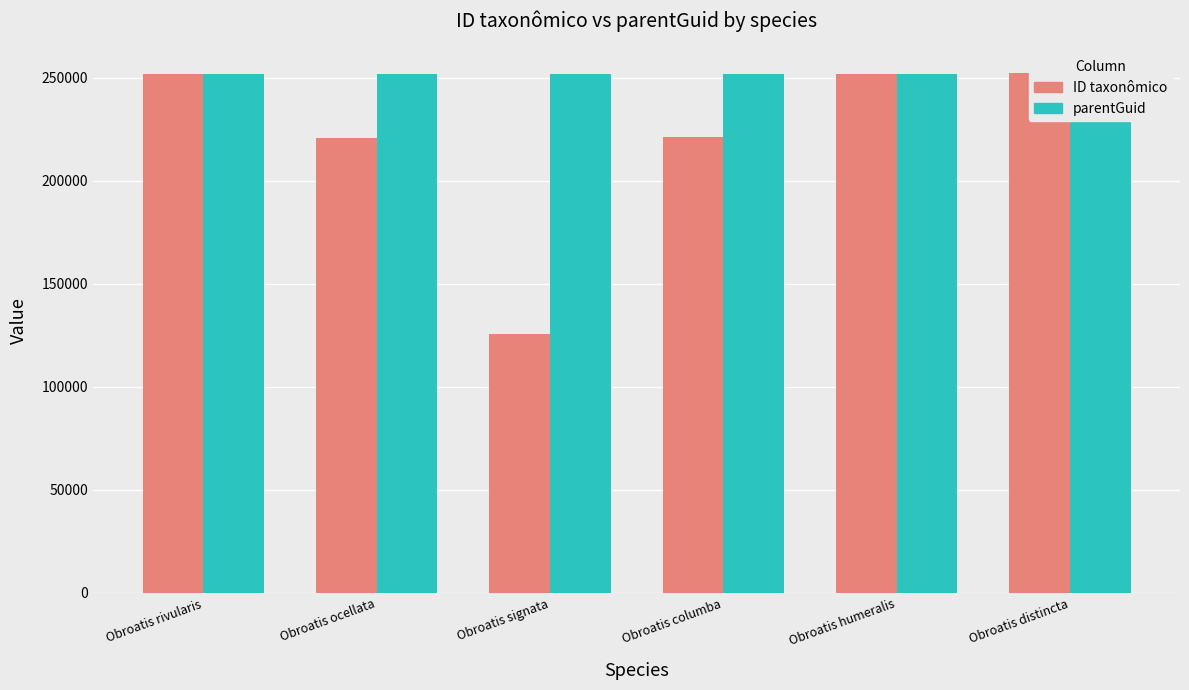

How many categories are shown in the chart?

6